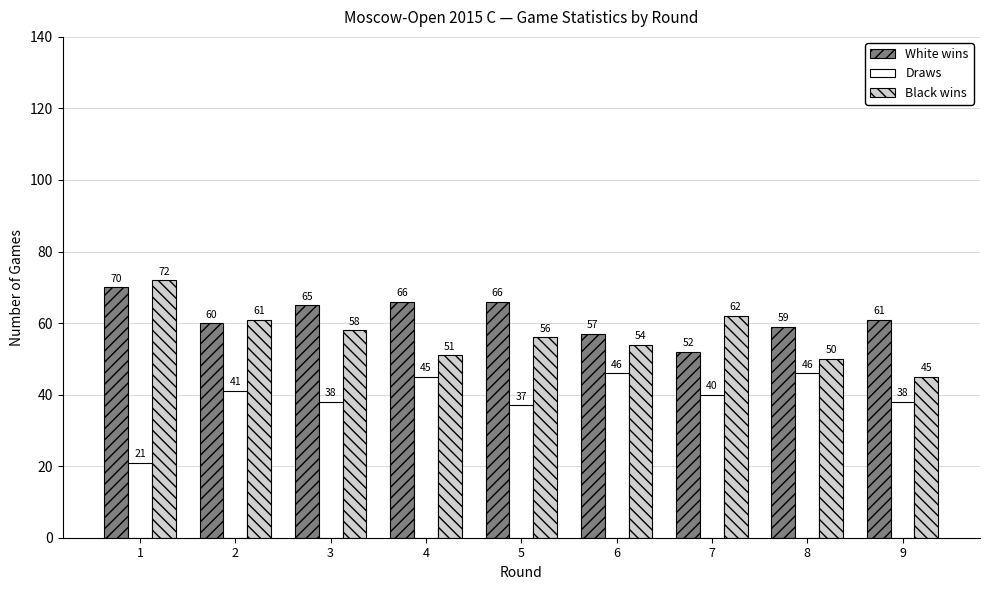

Where is Draws nearest to the value 33?

5